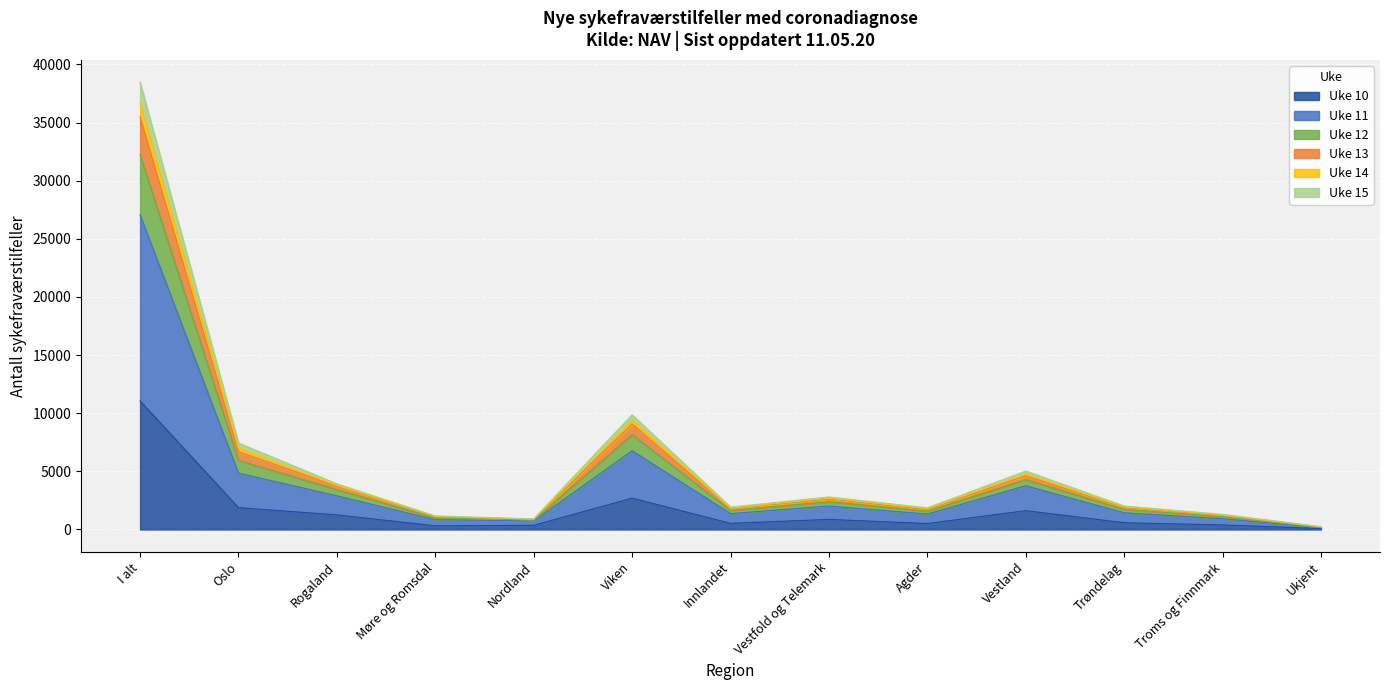

Is it true that Uke 10 equals 1876 at Oslo?

True